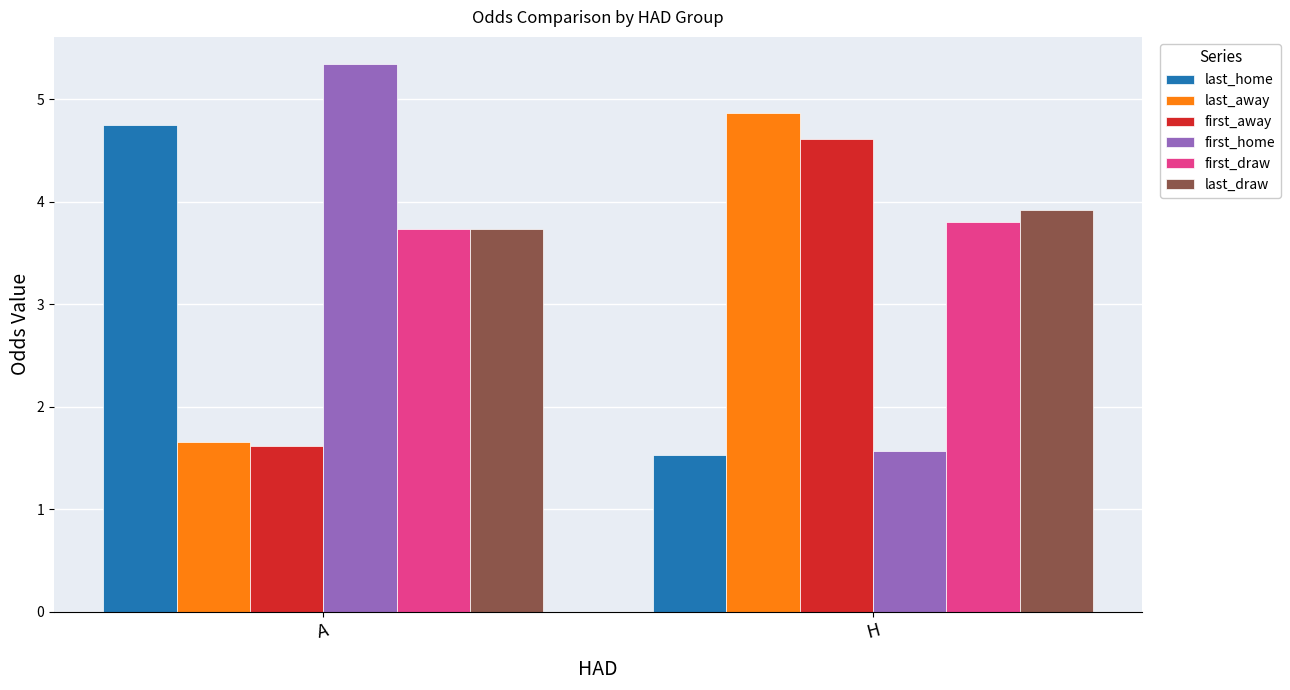

Where does the last_away series first go above 4?

H